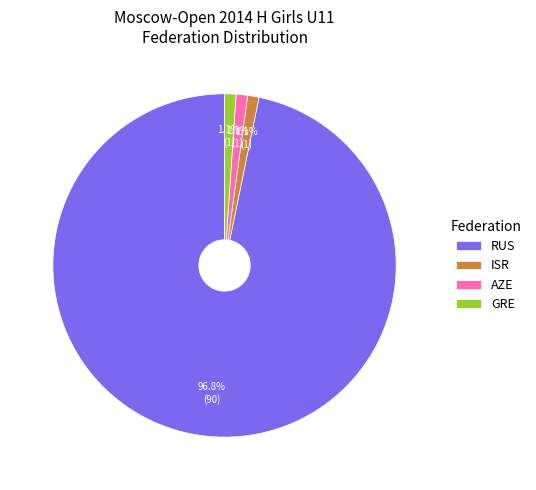

The AZE slice represents 1% of the pie. True or false?

True